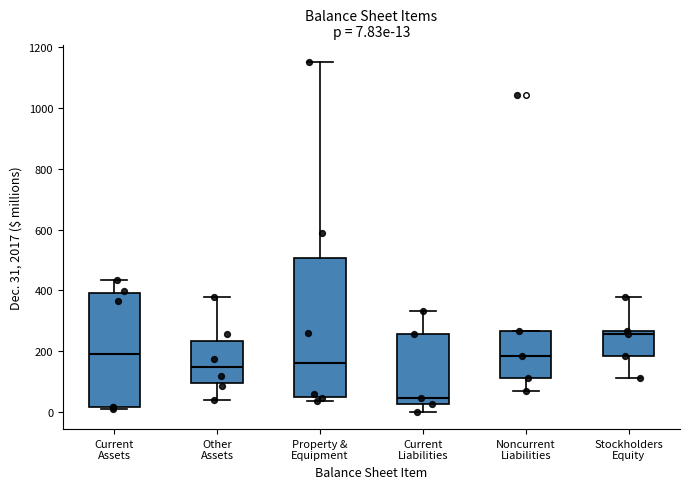

Which box is the tallest, from its lower edge to its upper edge?

Property & Equipment